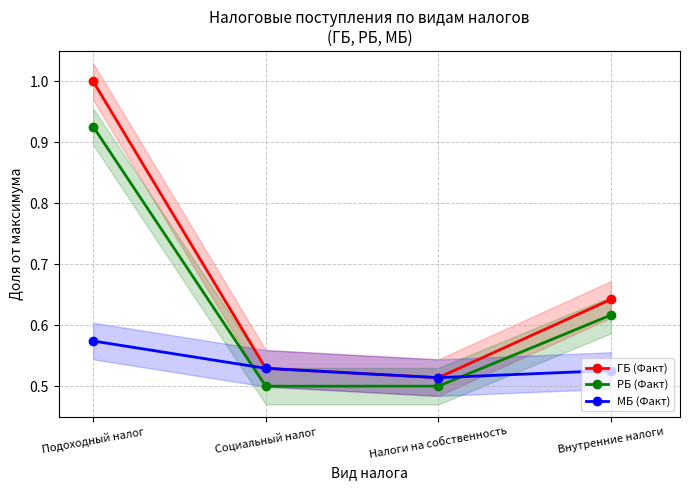

Does the chart display data point markers on the line(s)?

Yes